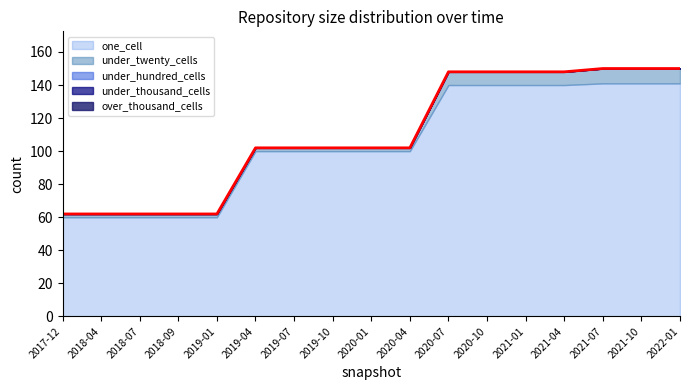

True or false: under_hundred_cells has more than 2 points higher than both neighbors.

False